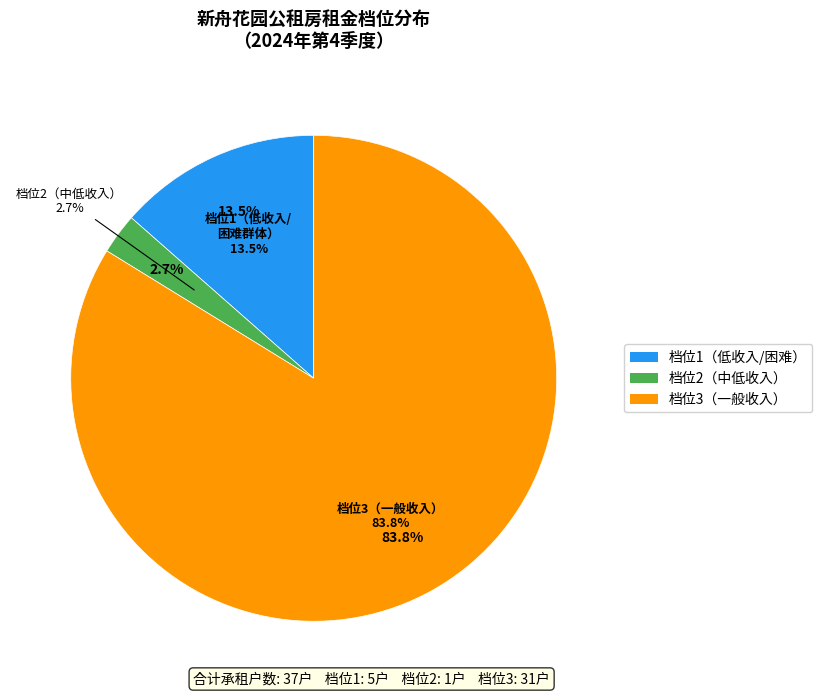

Which category has the smallest portion of the pie?

2